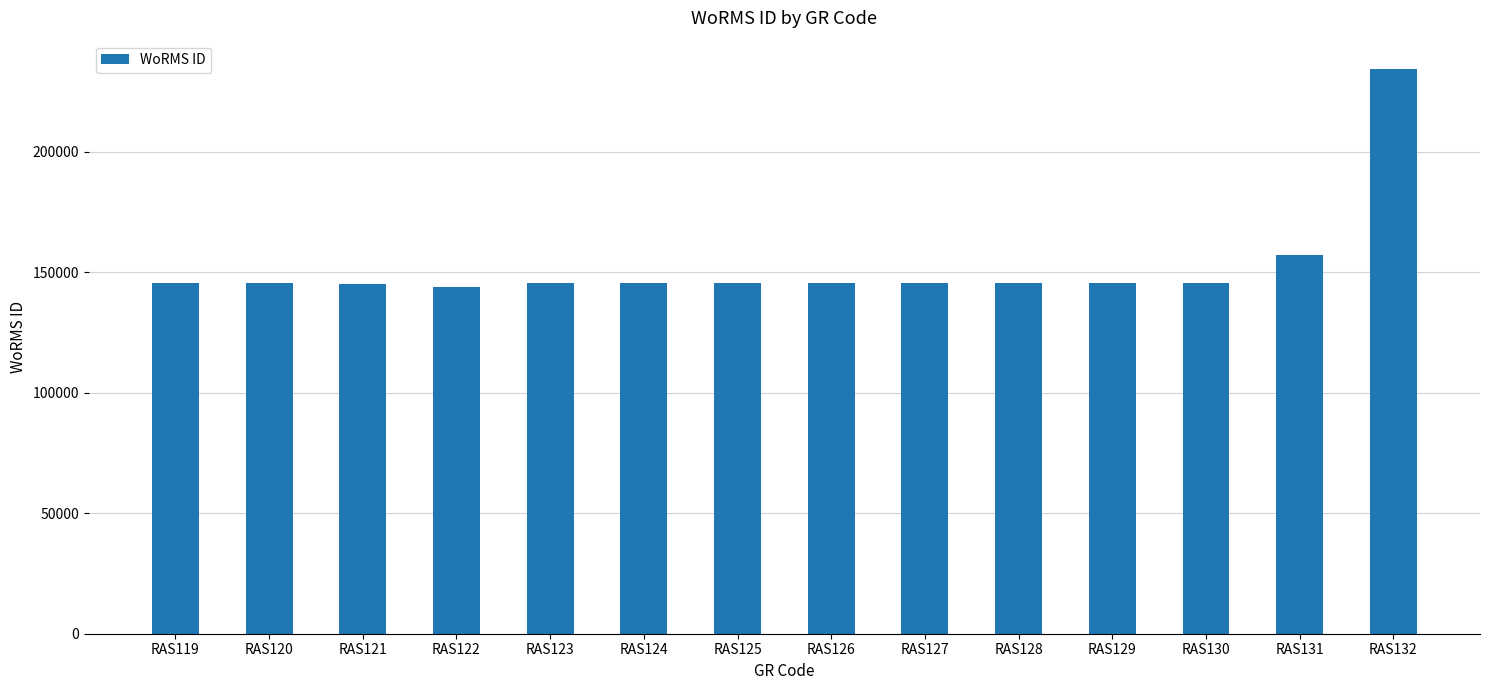

Is it true that the value at RAS123 is 204278?

False